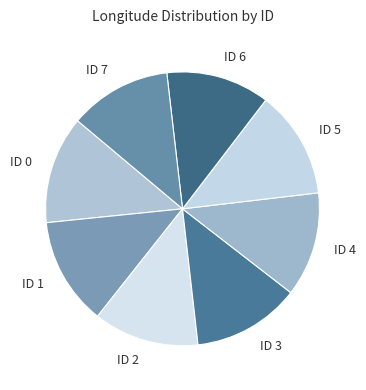

Do ID 7 and ID 5 together represent more than half of the pie?

No